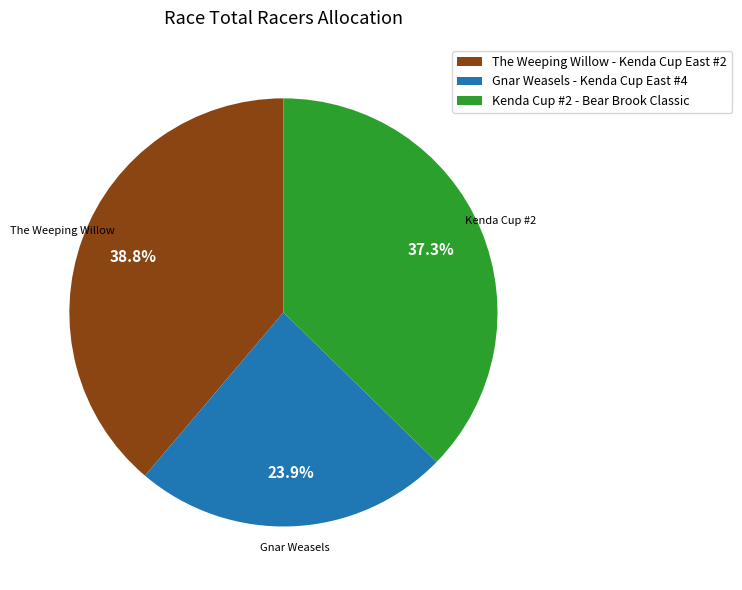

Which category has the biggest portion of the pie?

The Weeping Willow - Kenda Cup East #2